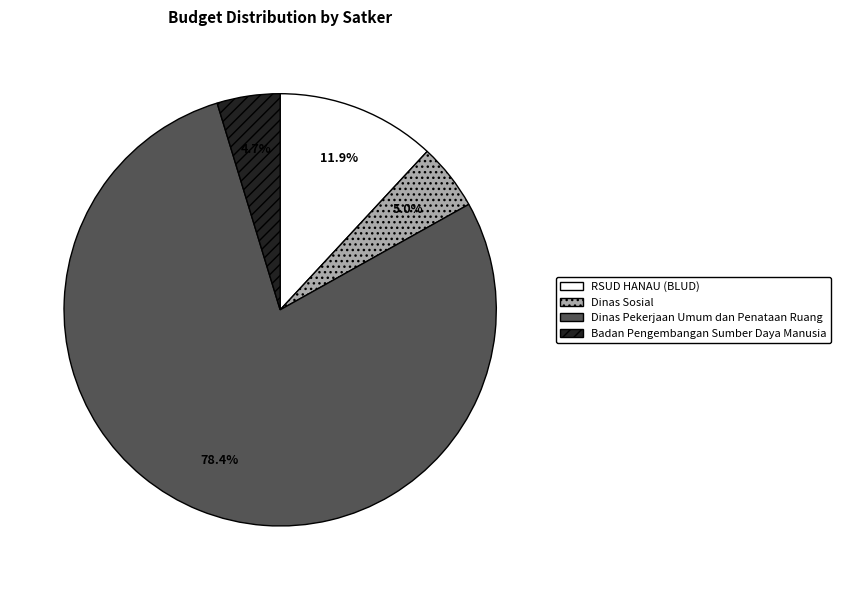

Approximately how many times larger is the value at Dinas Pekerjaan Umum dan Penataan Ruang compared to Dinas Sosial?

15.7